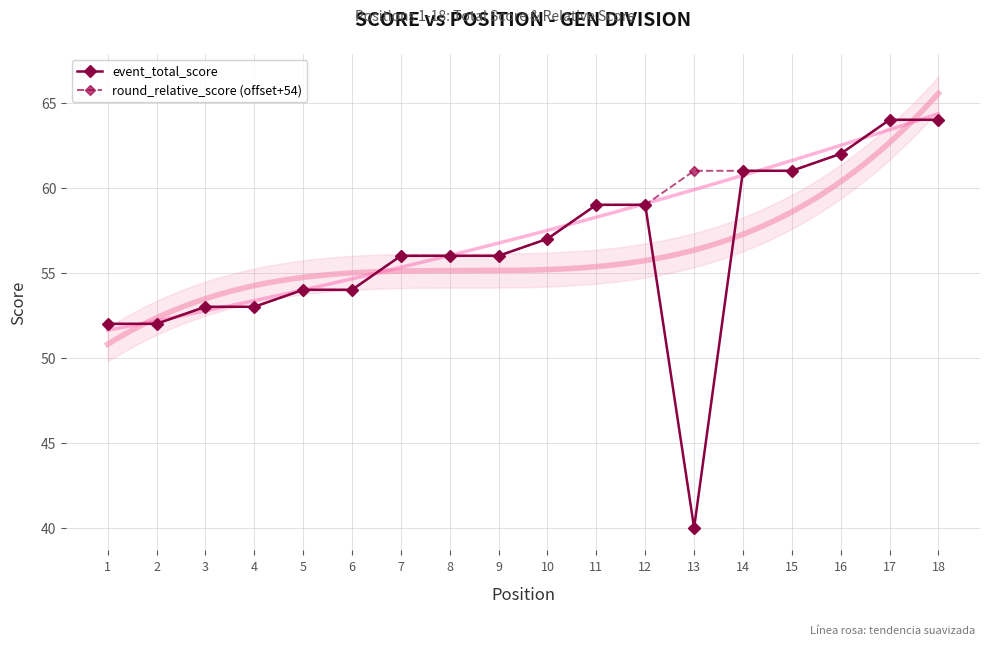

How many lines are shown in the chart?

2